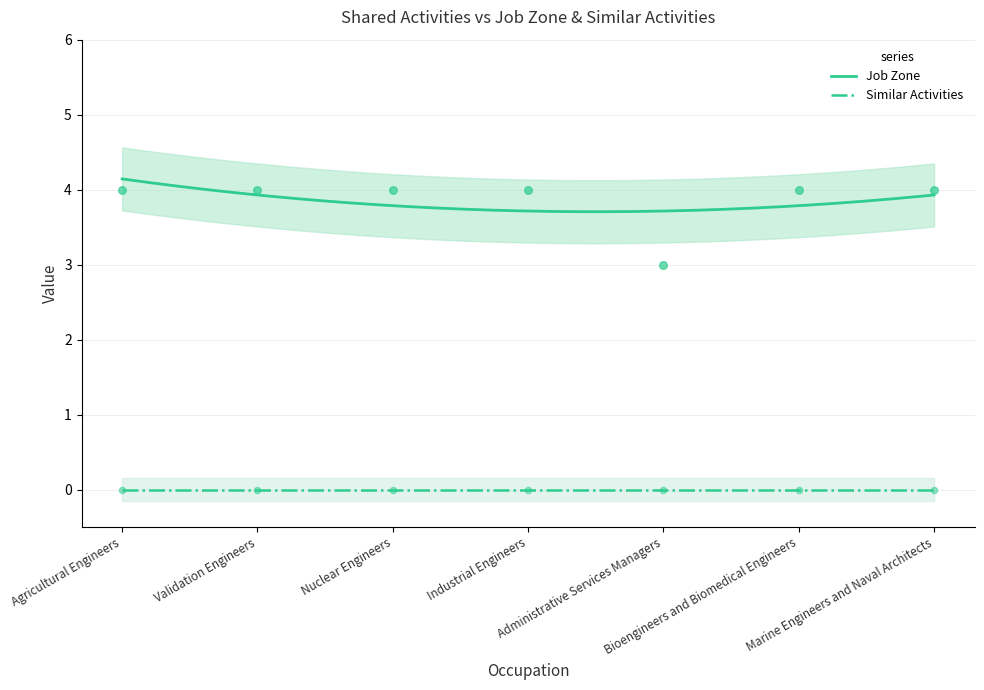

Between Agricultural Engineers and Validation Engineers, which is larger?

Agricultural Engineers